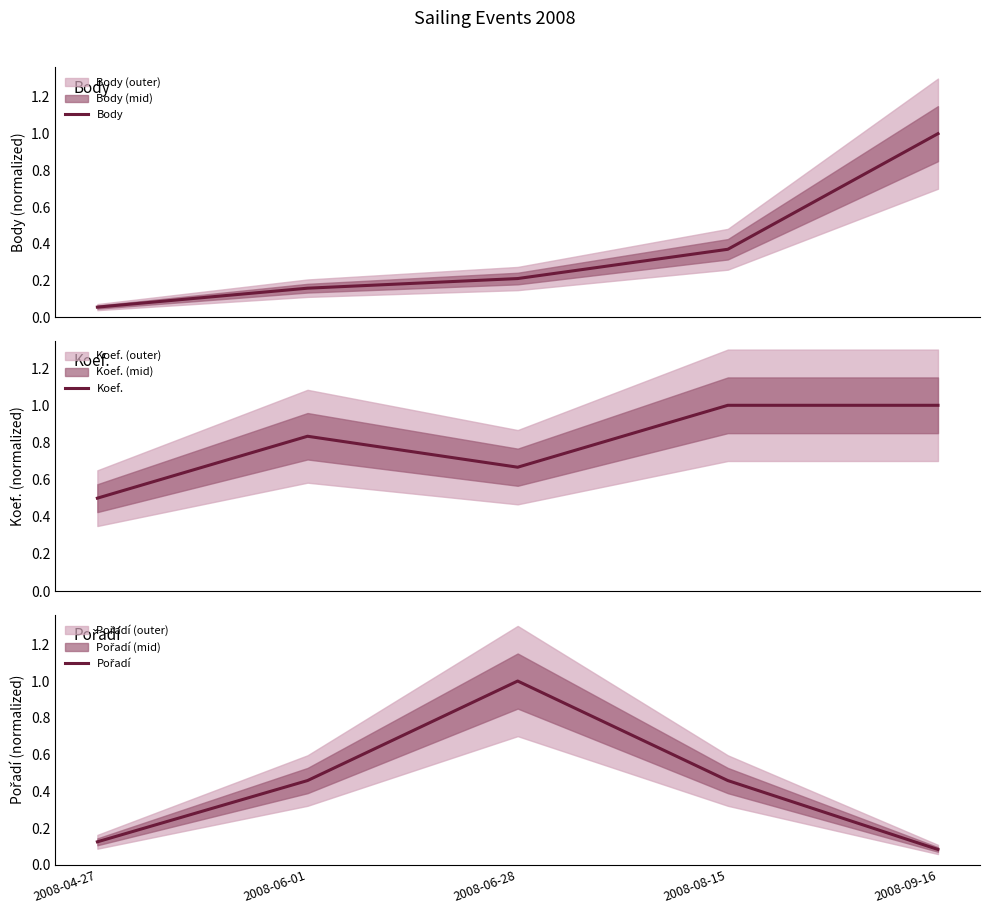

Reading right to left, list all the values displayed in this chart.

Body: 1.0	0.4	0.2	0.2	0.1
Koef.: 1.0	1.0	0.7	0.8	0.5
Pořadí: 0.1	0.5	1.0	0.5	0.1